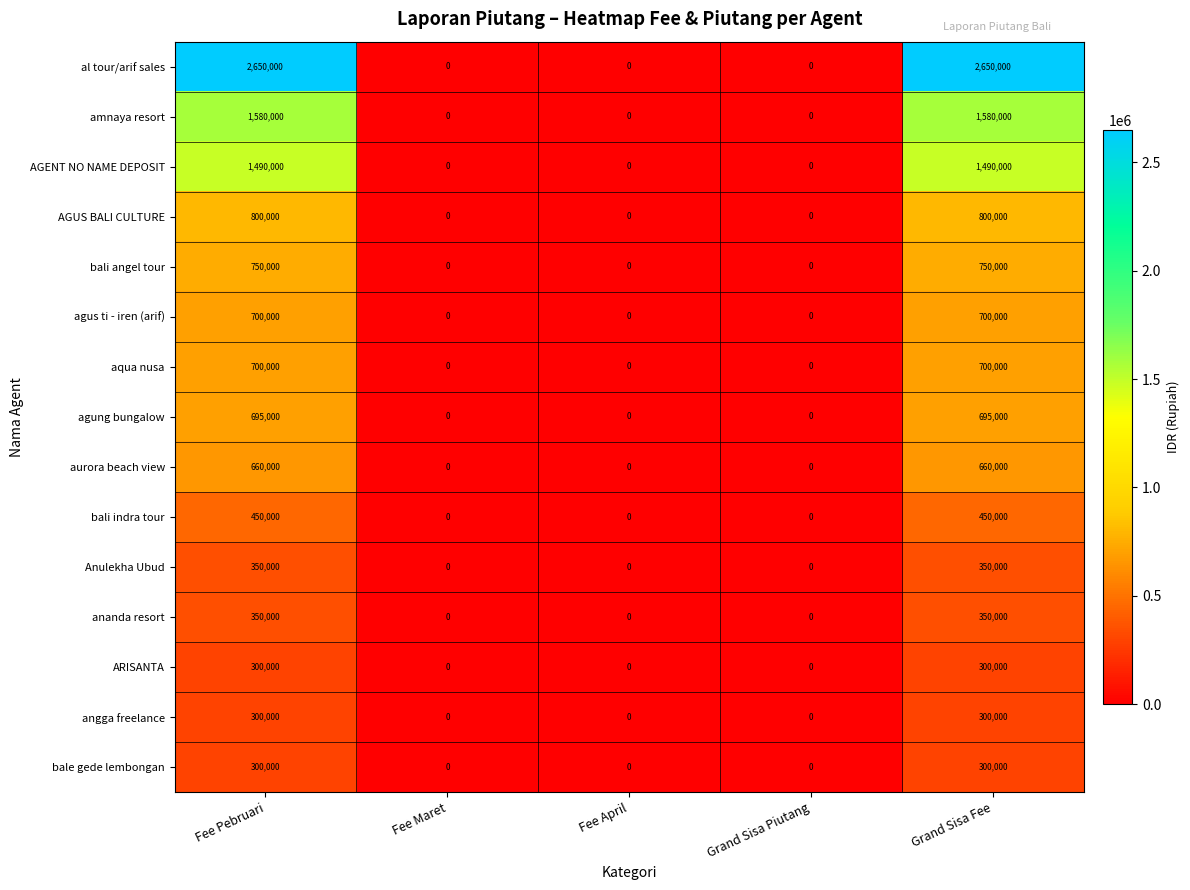

Which series has the largest total across all categories?

al tour/arif sales